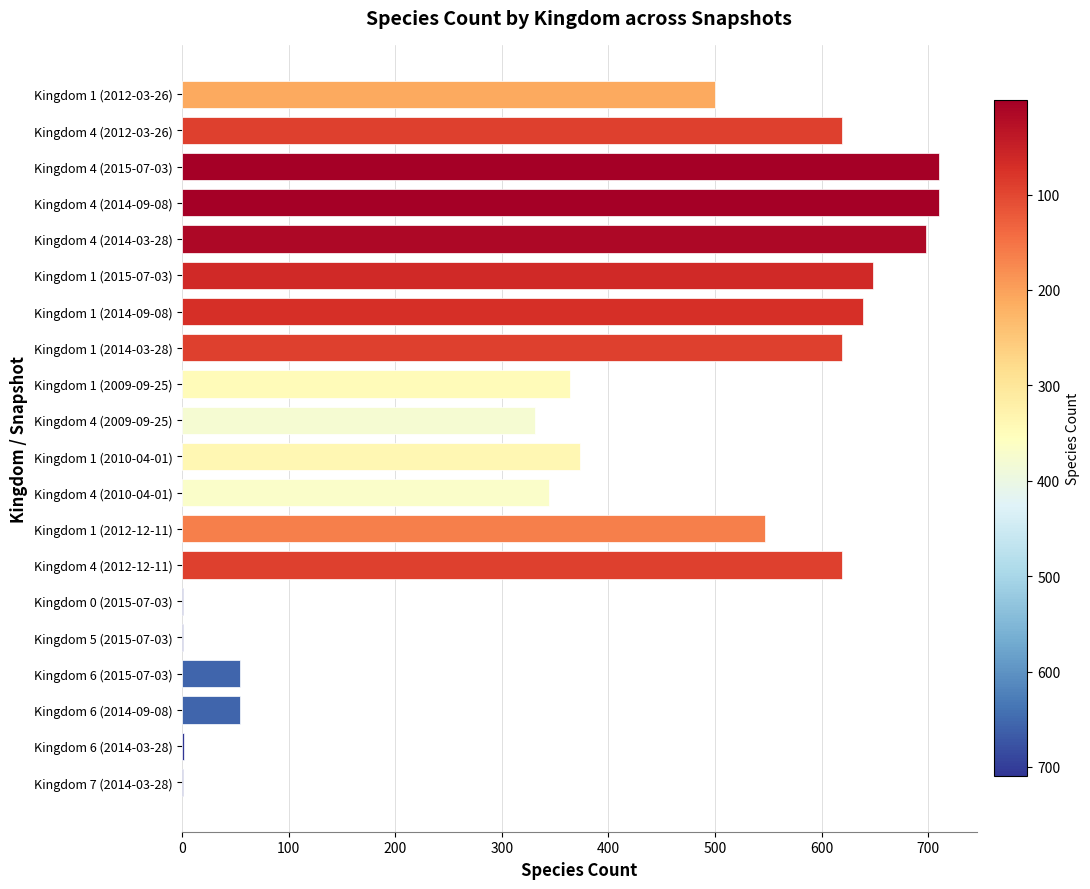

What is the ratio of the value at Kingdom 4 (2014-09-08) to the value at Kingdom 4 (2010-04-01)?

2.1